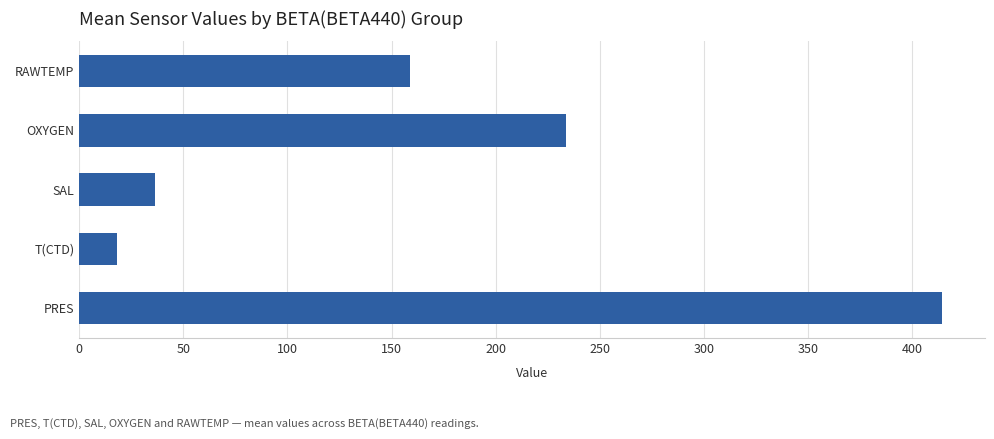

Is it true that the value at OXYGEN is 370.0?

False